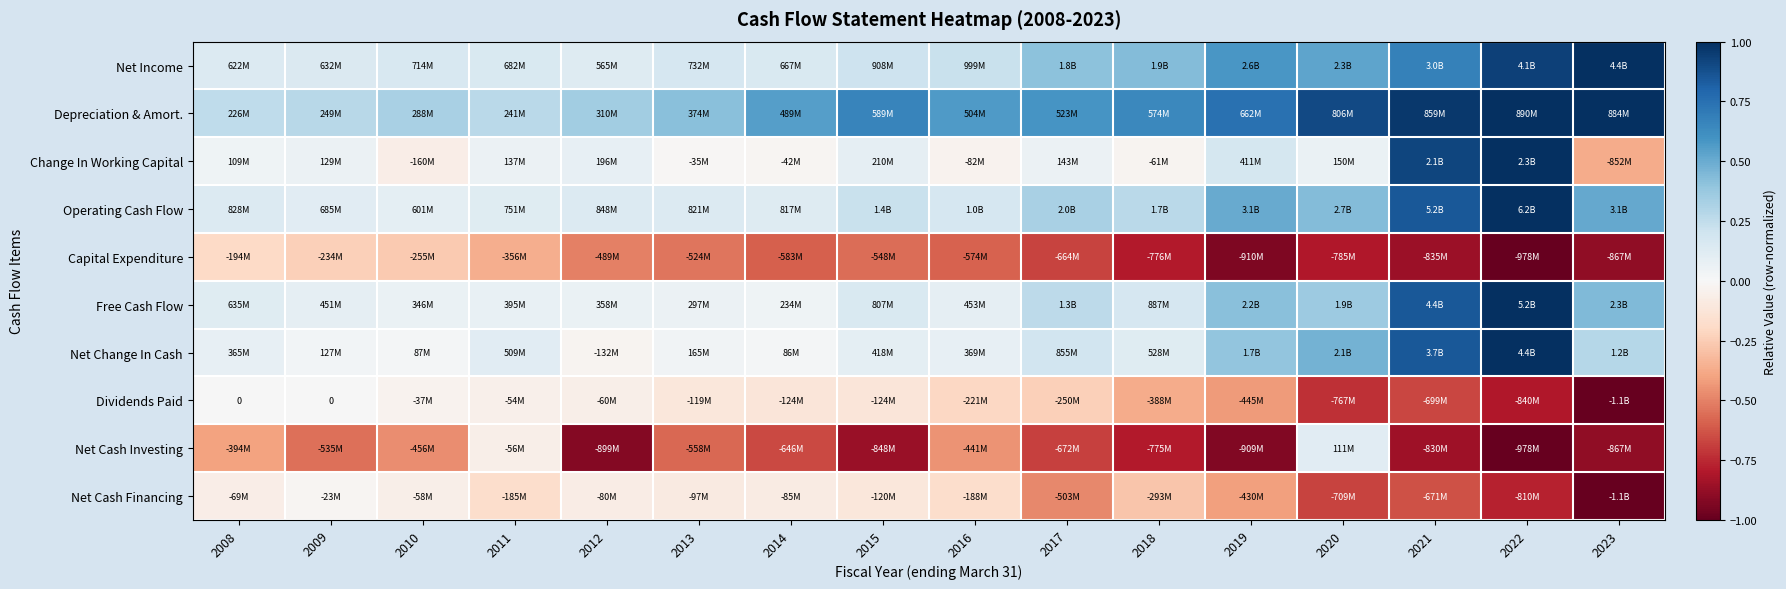

What is the sum of the Change In Working Capital values at 2022 and 2023?

0.6